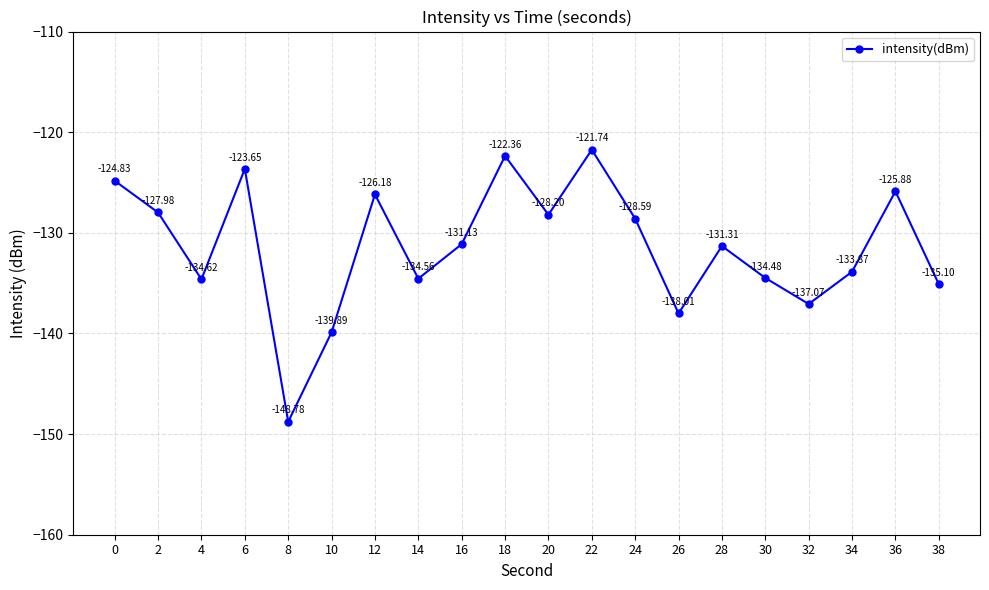

Rank the categories by value from highest to lowest.

22, 18, 6, 0, 36, 12, 2, 20, 24, 16, 28, 34, 30, 14, 4, 38, 32, 26, 10, 8